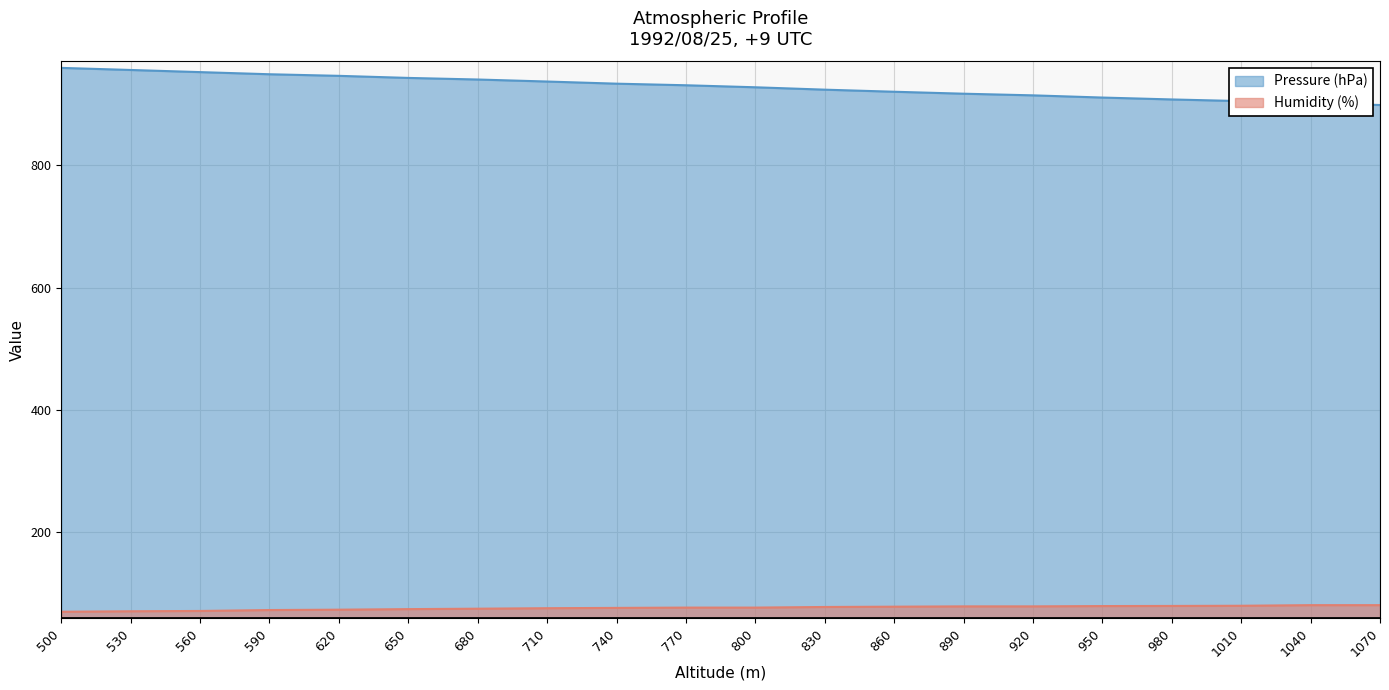

True or false: Pressure (hPa) has a value of 390.8 at 1010.

False